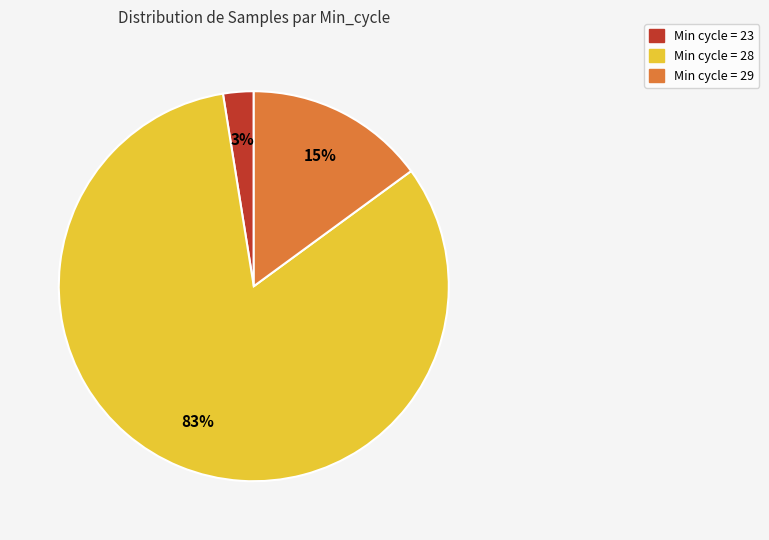

Is there a majority slice in this chart?

Yes